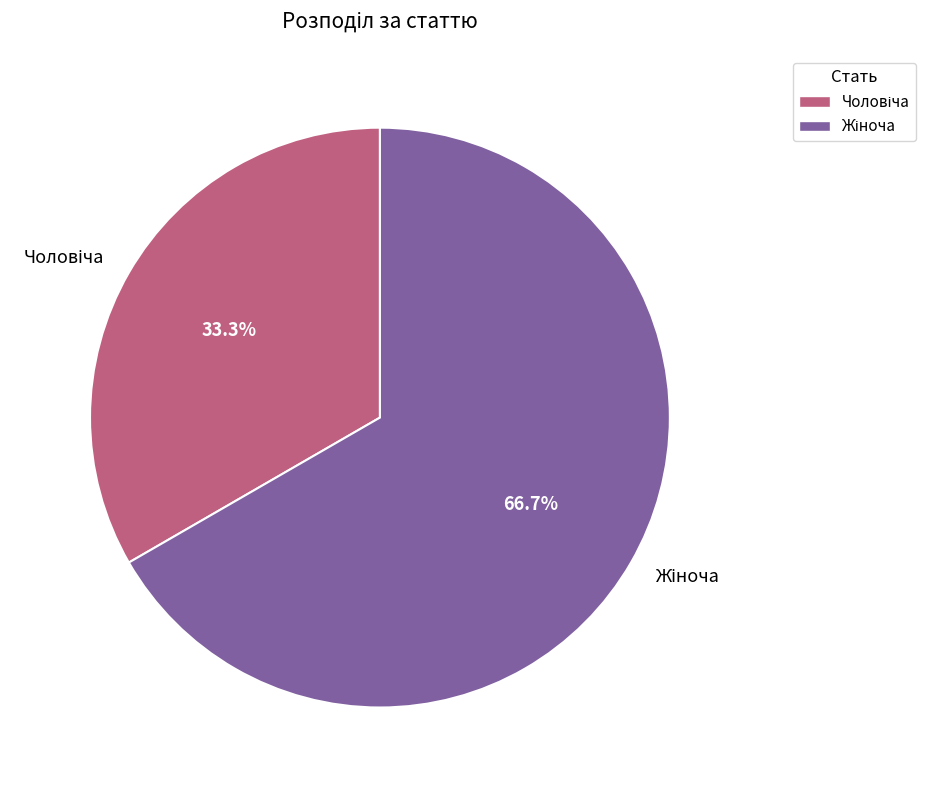

How many segments does this pie chart have?

2